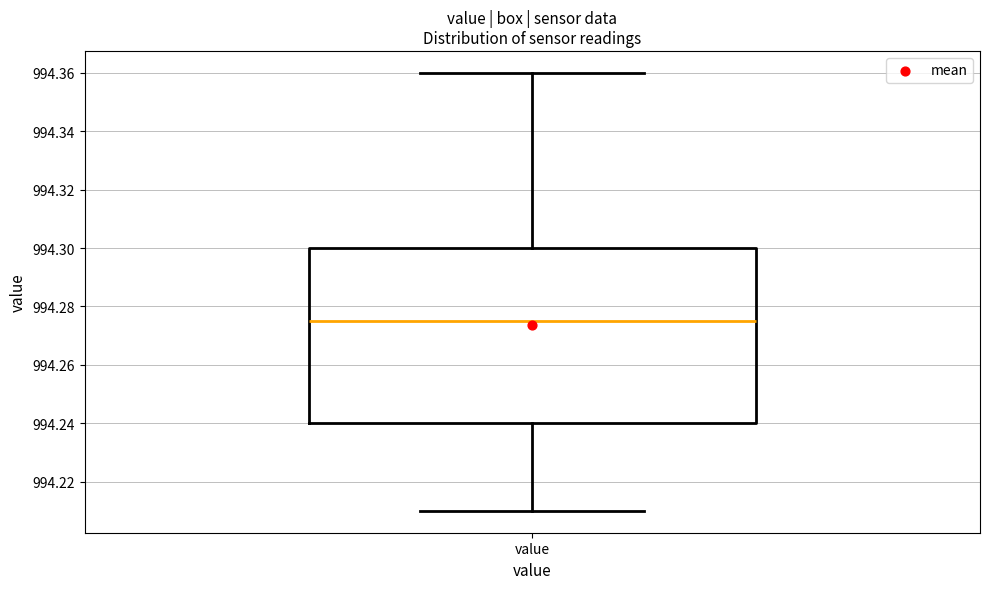

Read this box plot against the y-axis: the position of the median line, the range covered by the box, and the ends of both whiskers. The values are not printed on the chart, so give them approximately, as read against the axis.

median 994.276, box 994.240 to 994.300, whiskers 994.210 to 994.360